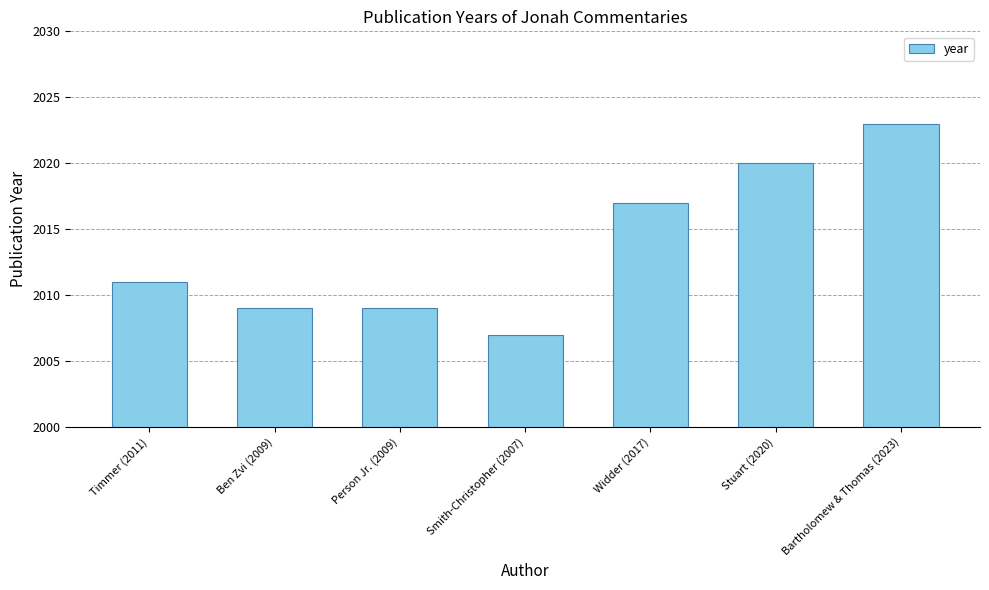

Reading left to right, extract all data points from this chart.

Timmer (2011)=2011	Ben Zvi (2009)=2009	Person Jr. (2009)=2009	Smith-Christopher (2007)=2007	Widder (2017)=2017	Stuart (2020)=2020	Bartholomew & Thomas (2023)=2023